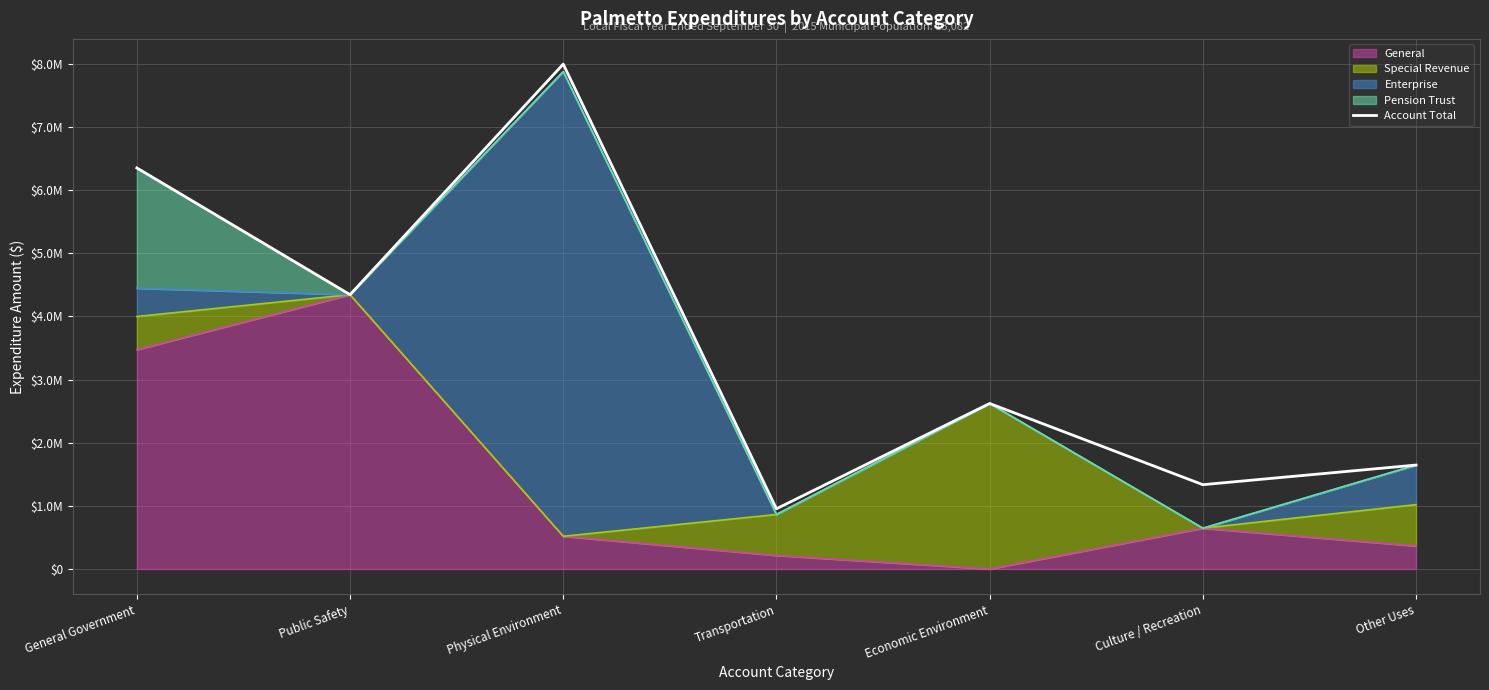

List the labels in order of value, smallest first.

Transportation, Culture / Recreation, Other Uses, Economic Environment, Public Safety, General Government, Physical Environment